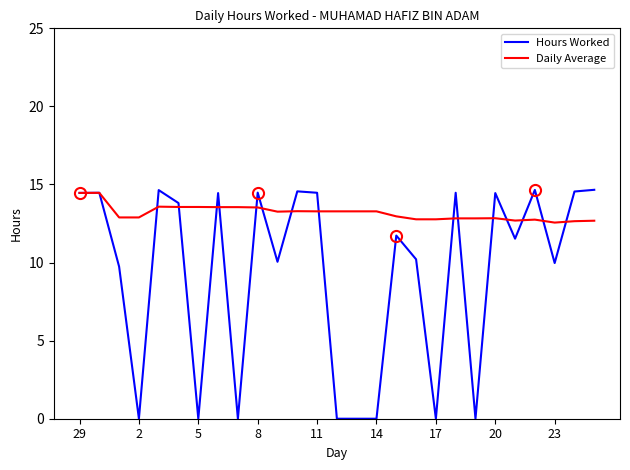

What is the minimum value for Daily Average?

12.6